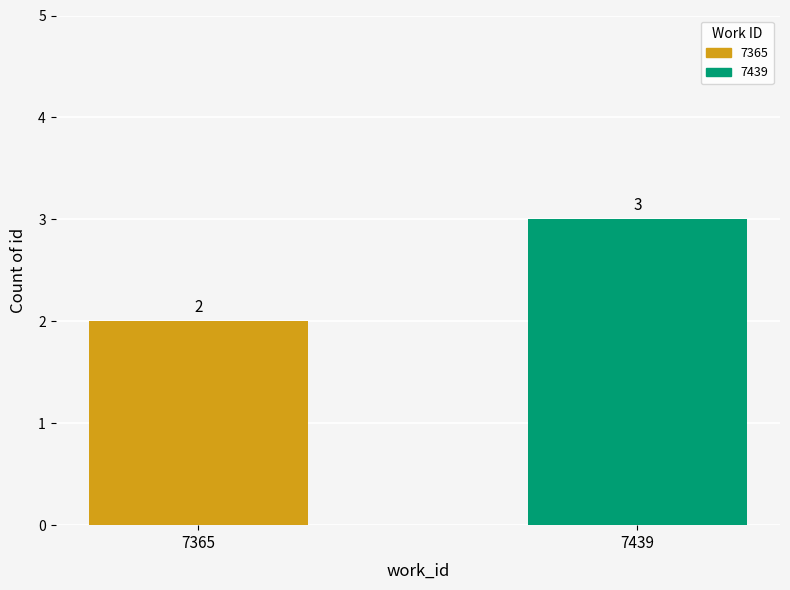

List the labels in order of value, largest first.

7439, 7365